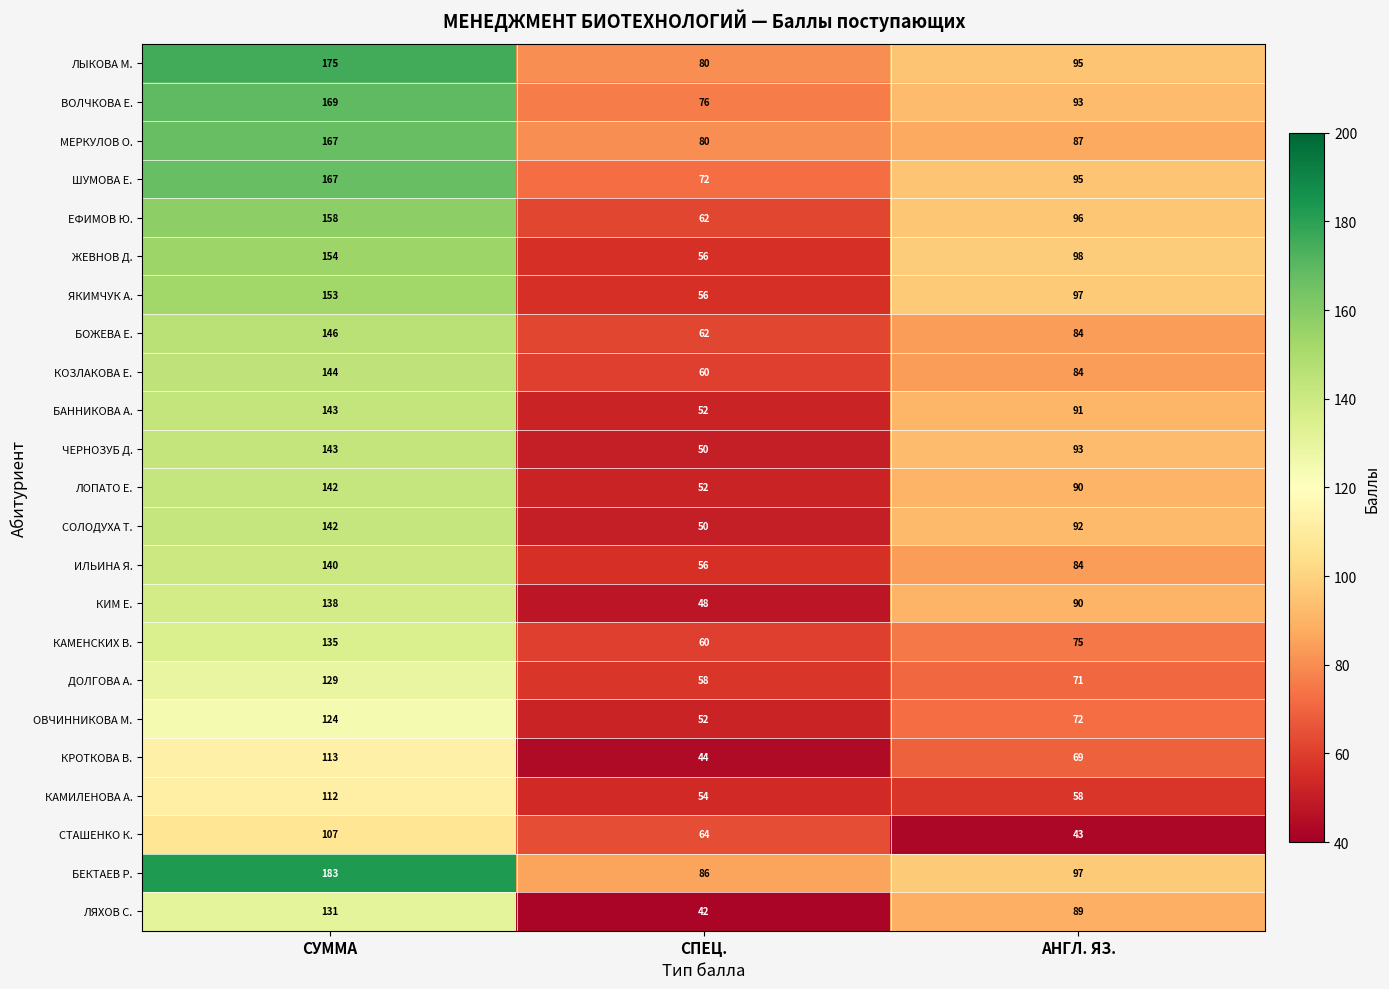

Which series has the widest spread of values?

ЖЕВНОВ Д.